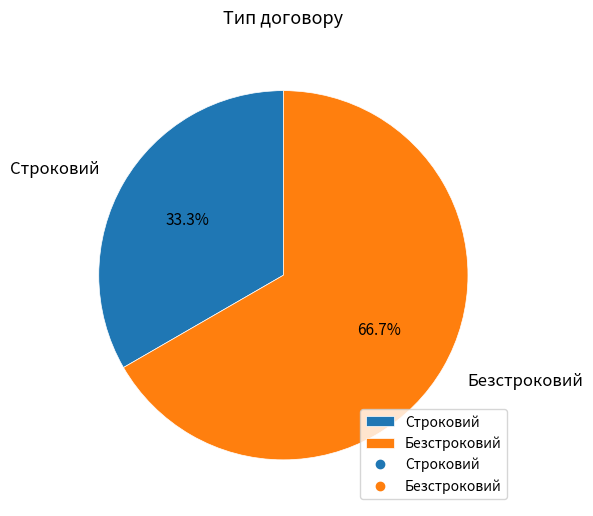

True or false: Строковий accounts for 33% of the total.

True